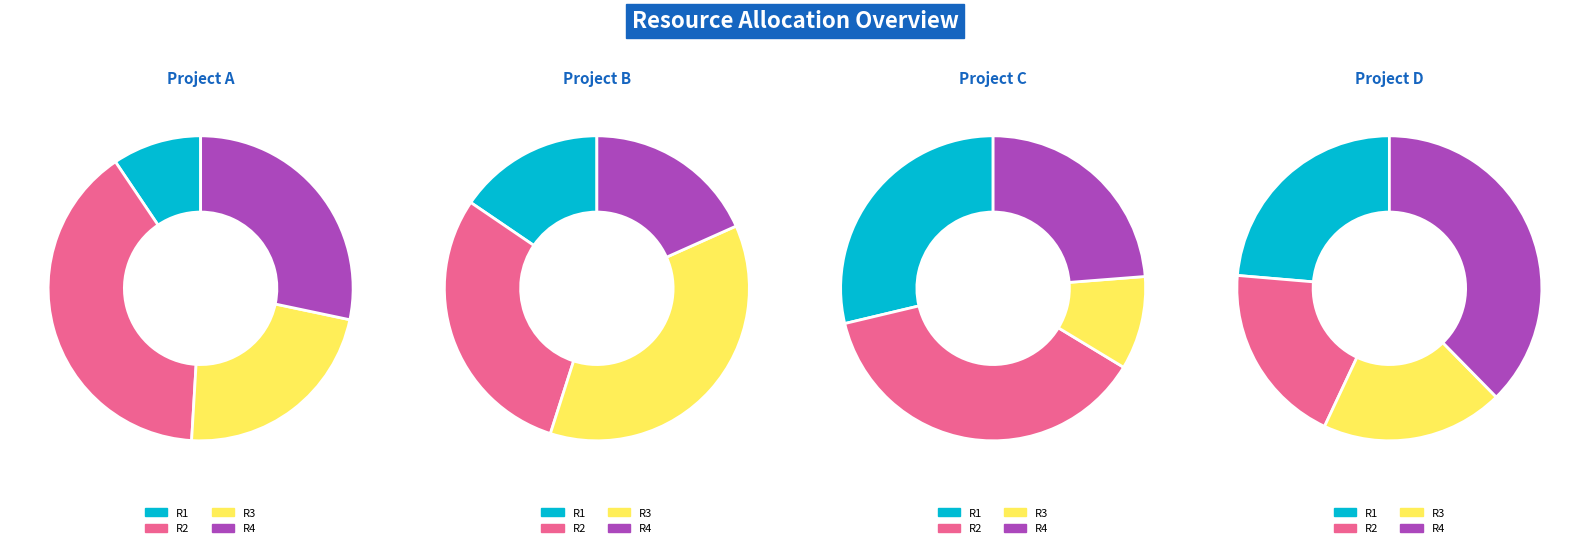

Is 29 the majority of the pie?

No